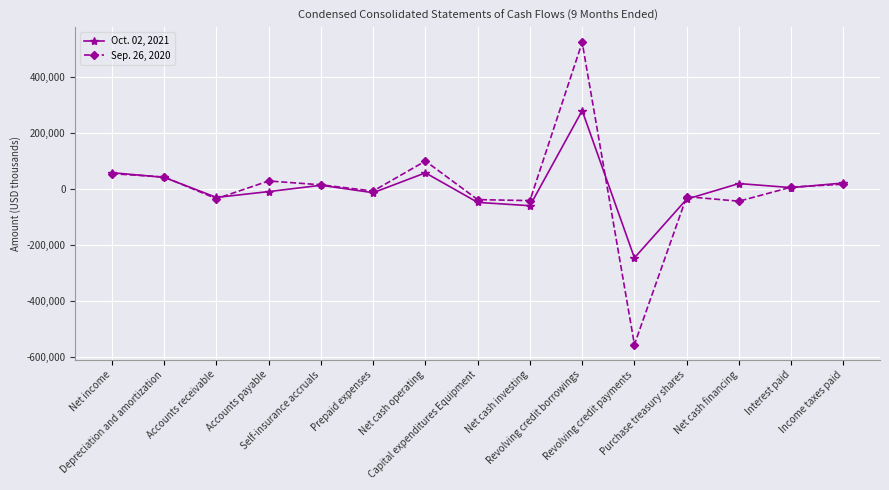

Which series has the widest spread of values?

Sep. 26, 2020